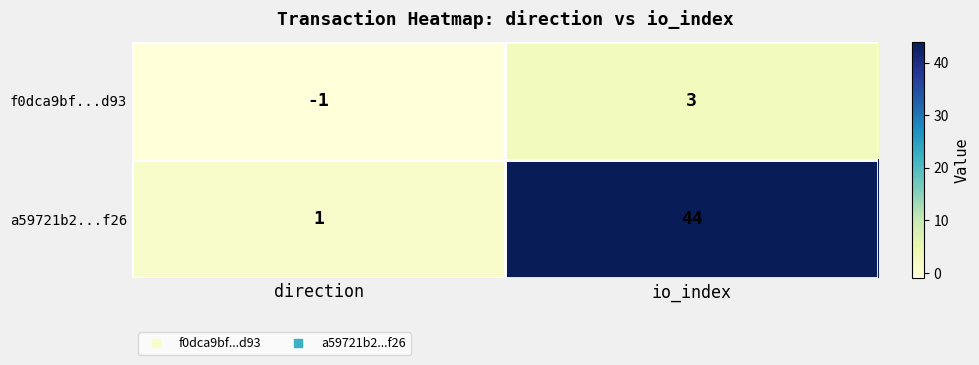

Is it true that f0dca9bf...d93 equals 5 at io_index?

False